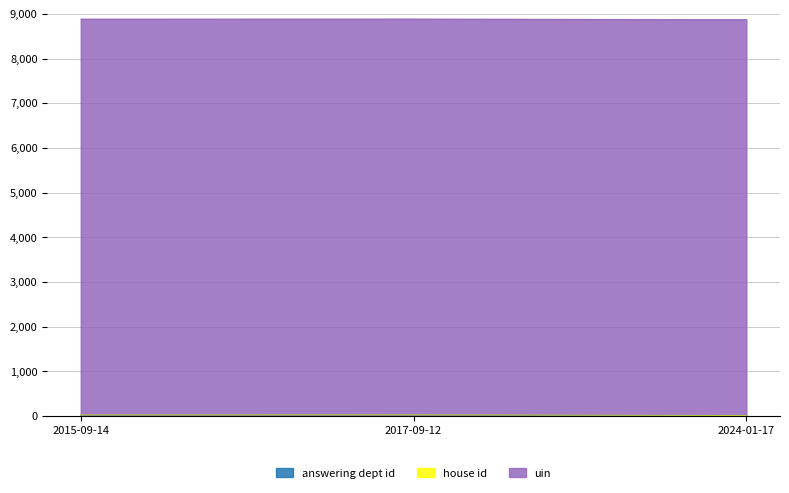

At which category does the chart reach its minimum across all series?

2015-09-14